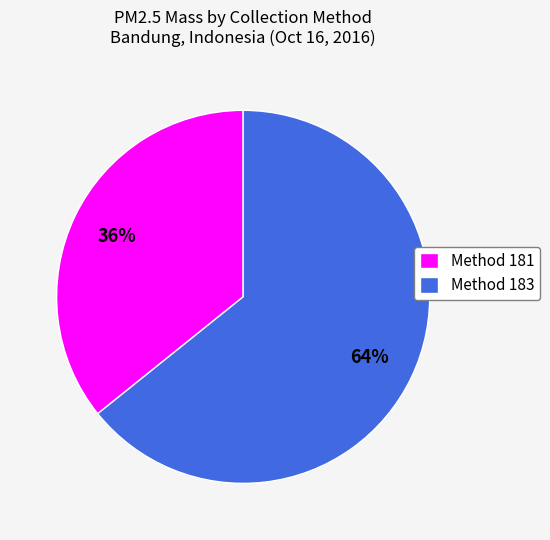

What is the smallest slice in the pie chart?

Method 181